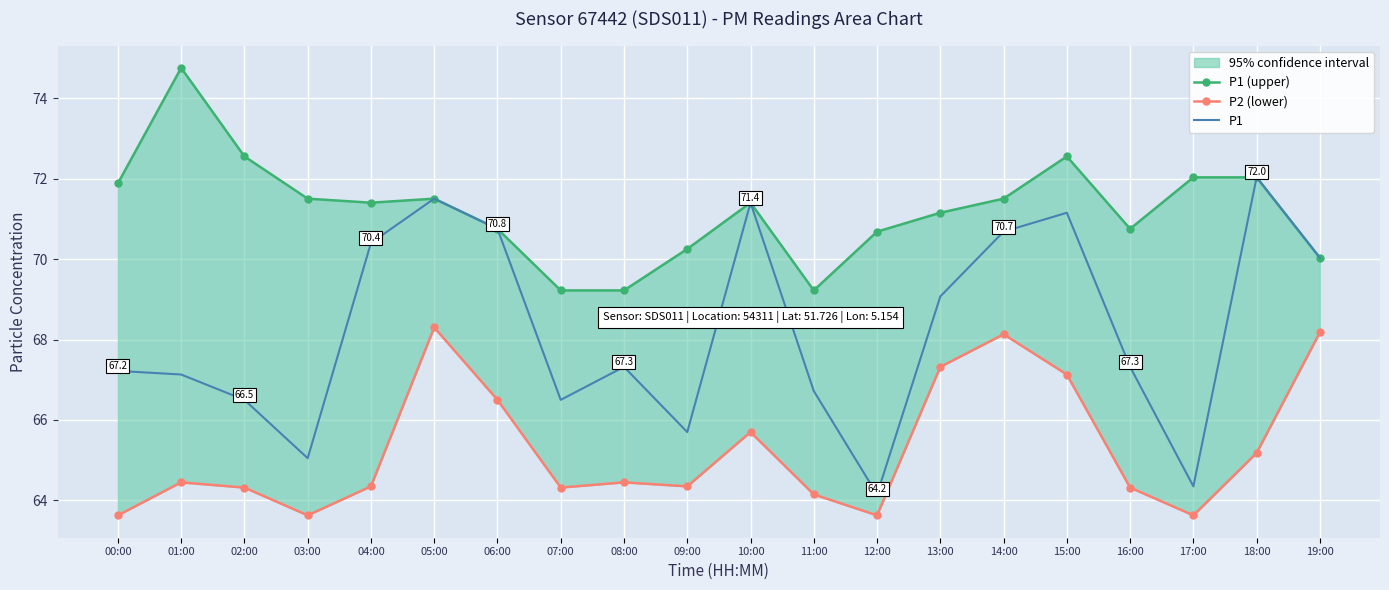

What is the difference between the highest and lowest values at 18:00?

6.8